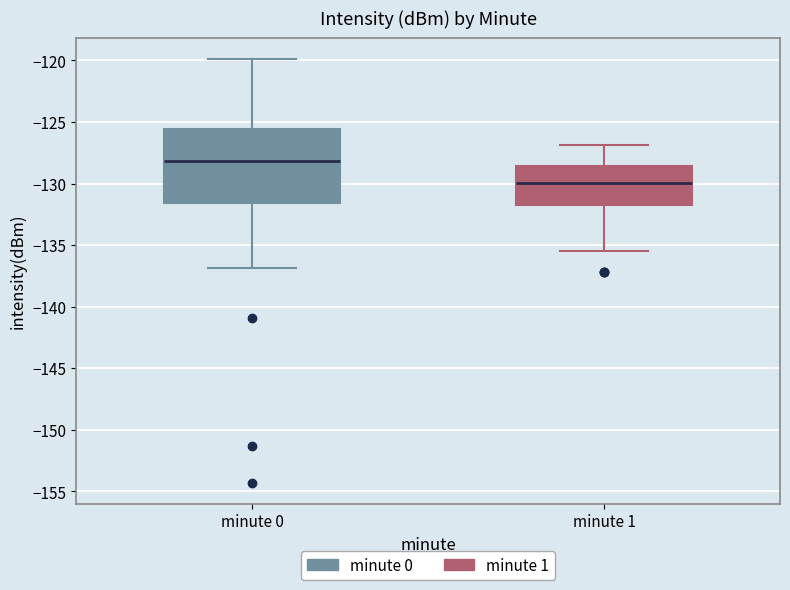

Which box is the tallest, from its lower edge to its upper edge?

minute 0